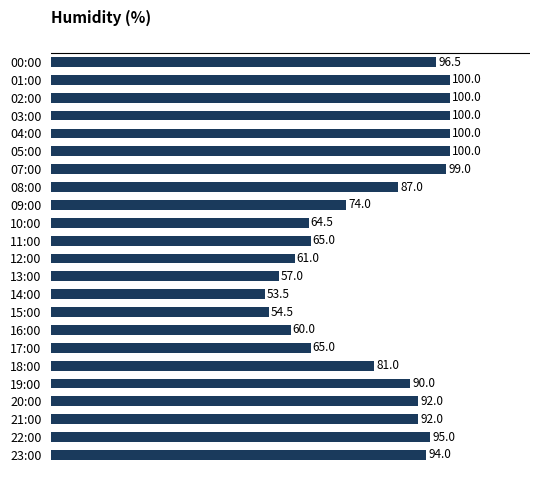

The chart shows a value of 134.5 at 04:00. True or false?

False